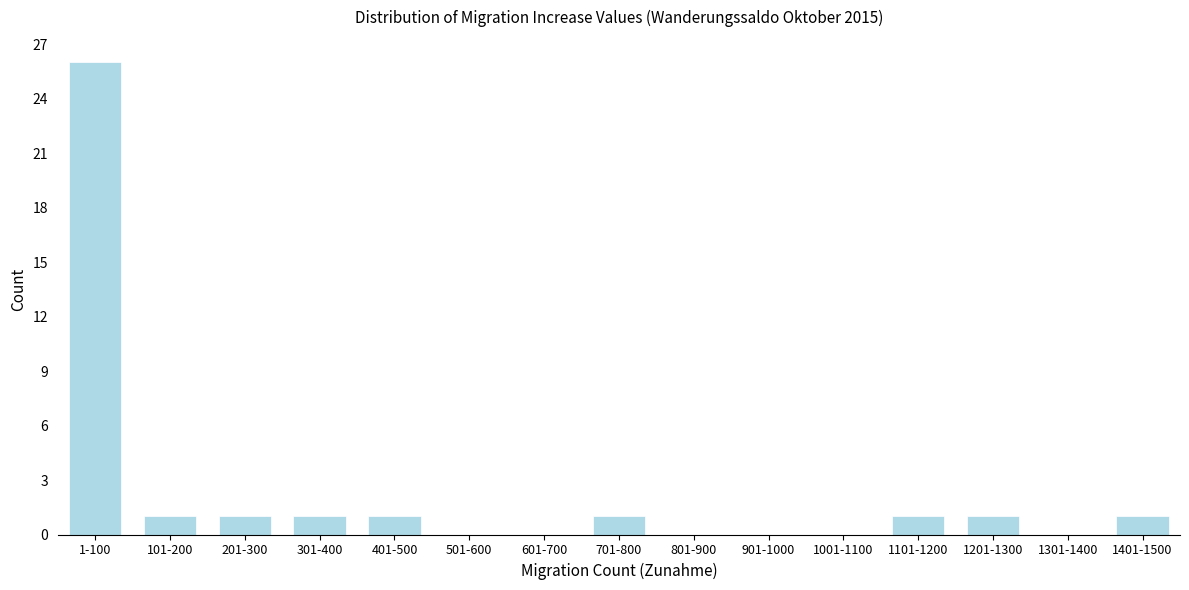

Reading left to right, transcribe all the data shown in this chart.

1-100=26	101-200=1	201-300=1	301-400=1	401-500=1	501-600=0	601-700=0	701-800=1	801-900=0	901-1000=0	1001-1100=0	1101-1200=1	1201-1300=1	1301-1400=0	1401-1500=1